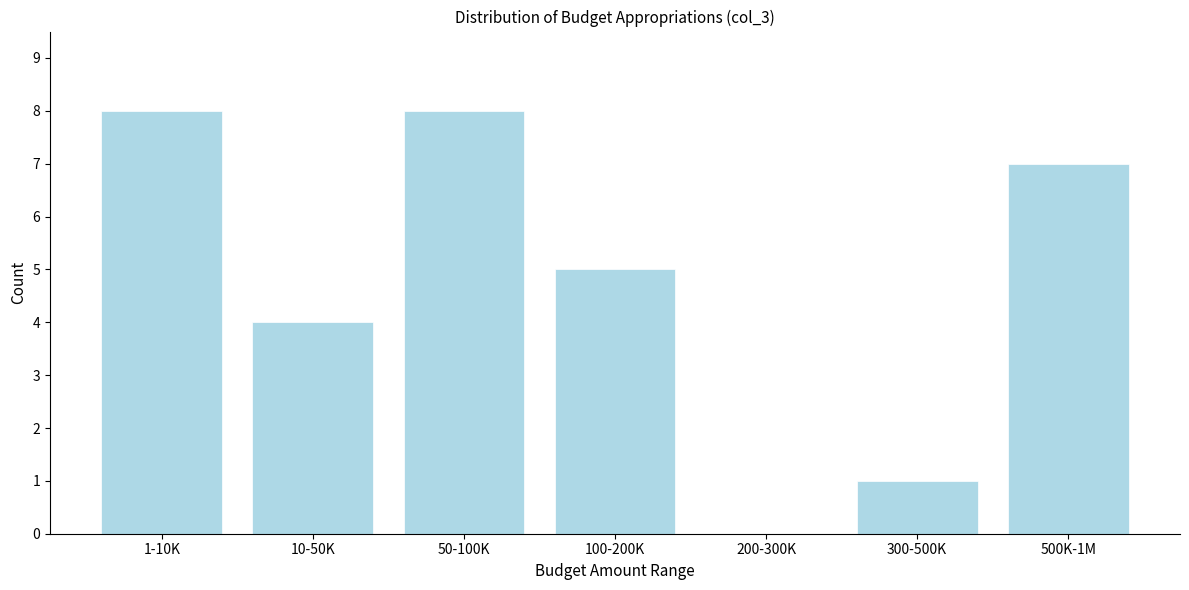

Reading left to right, what are all the values shown in this chart?

1-10K=8	10-50K=4	50-100K=8	100-200K=5	200-300K=0	300-500K=1	500K-1M=7